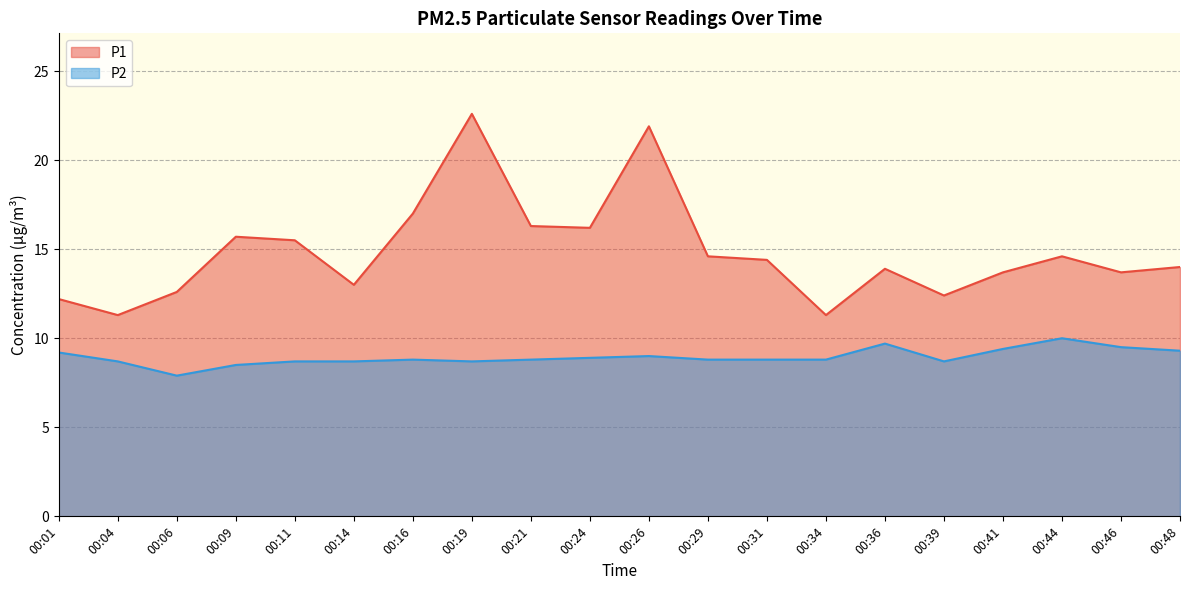

How many interior local valleys does the P2 series have?

3